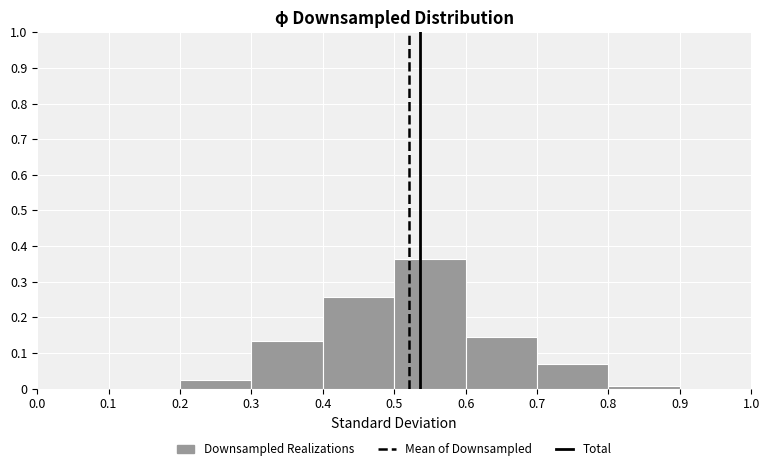

Over which range of the x-axis is the bar tallest?

0.5 to 0.6